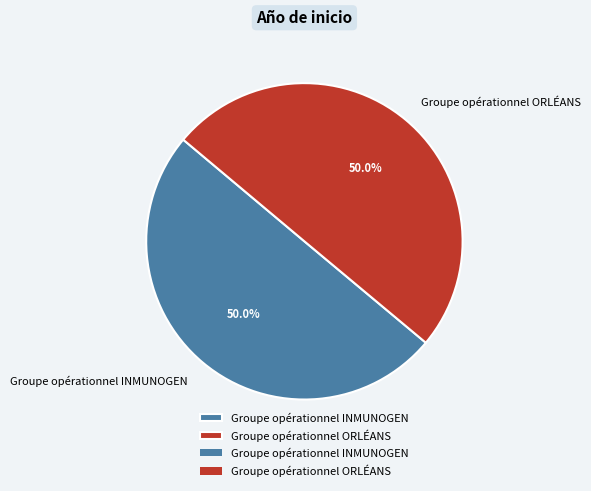

What is the ratio of the value at Groupe opérationnel INMUNOGEN to the value at Groupe opérationnel ORLÉANS?

1.0